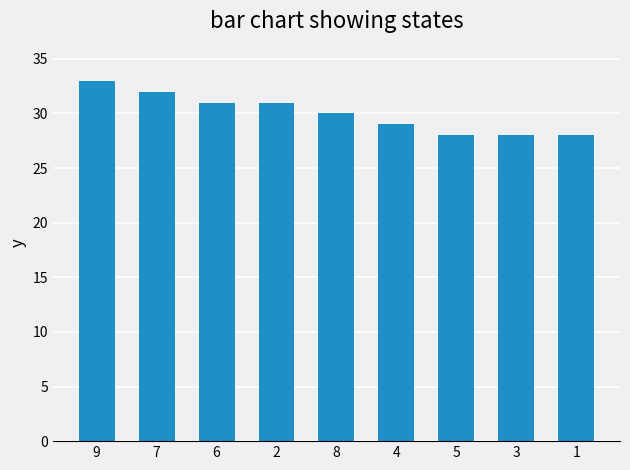

What is the change in value from 7 to 1?

-4